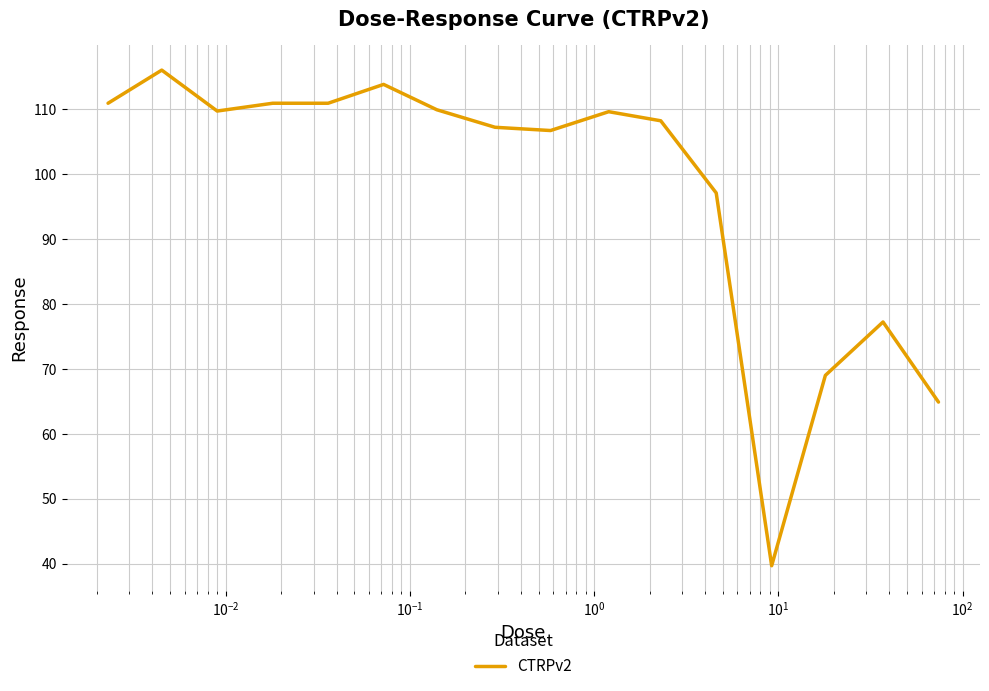

What is the smallest value displayed?

39.7